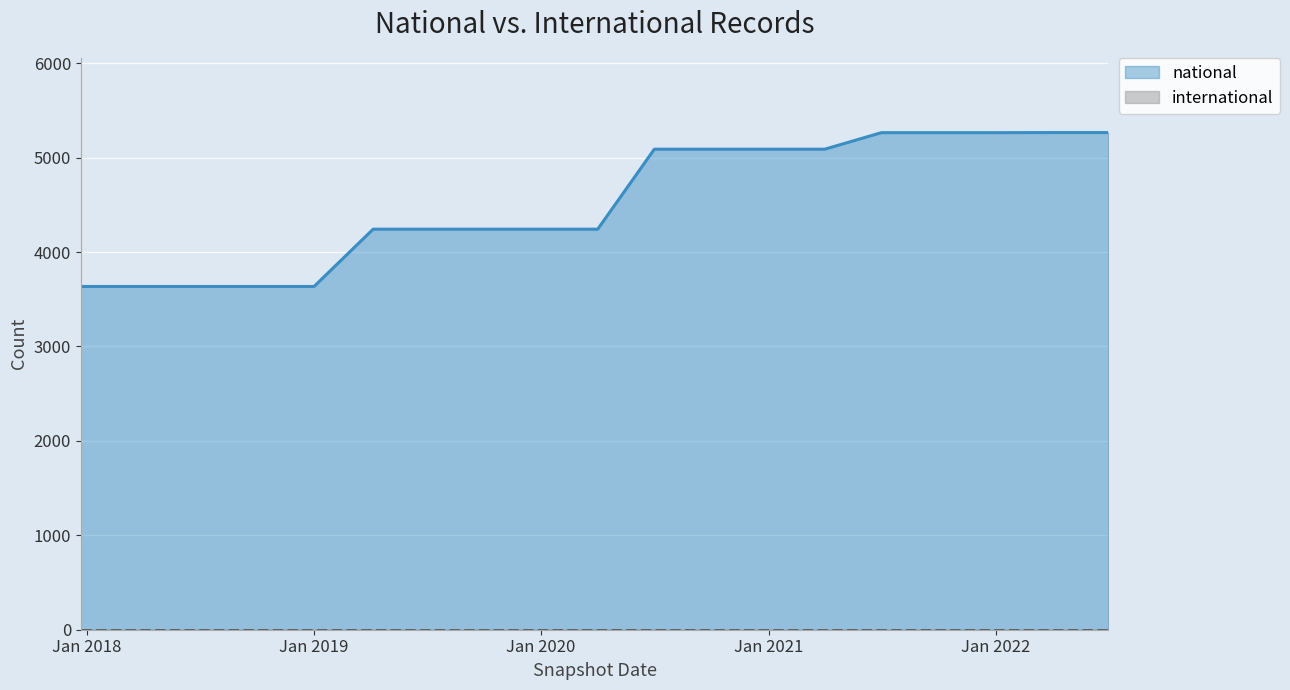

The chart shows a value of 2386 at 2022-07-01. True or false?

False